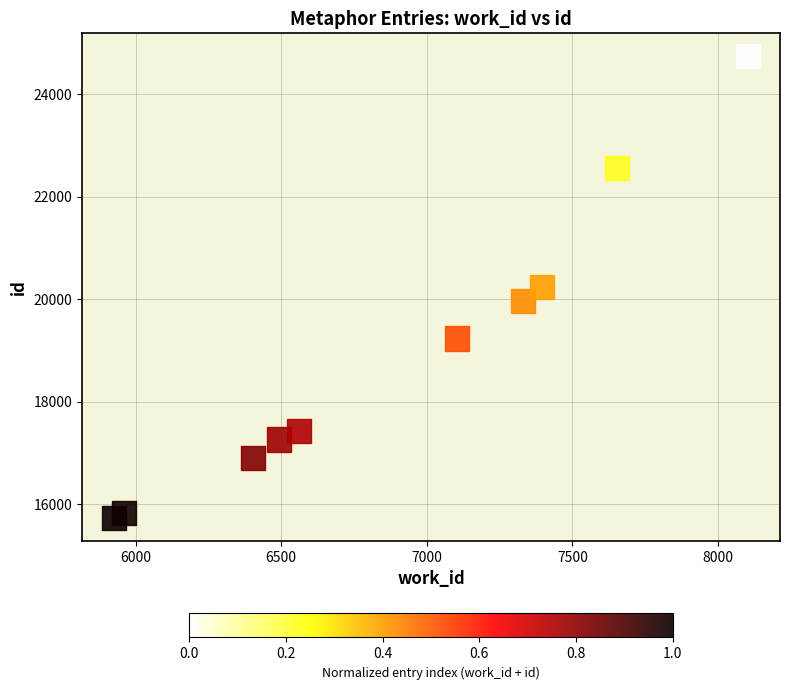

What is the average X value?

6893